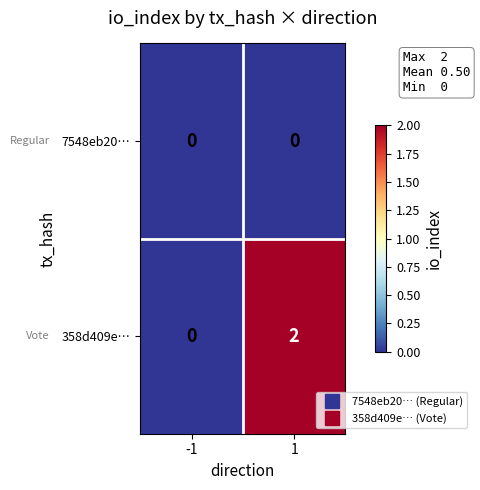

Between -1 and 1, which series saw the biggest shift?

358d409e…